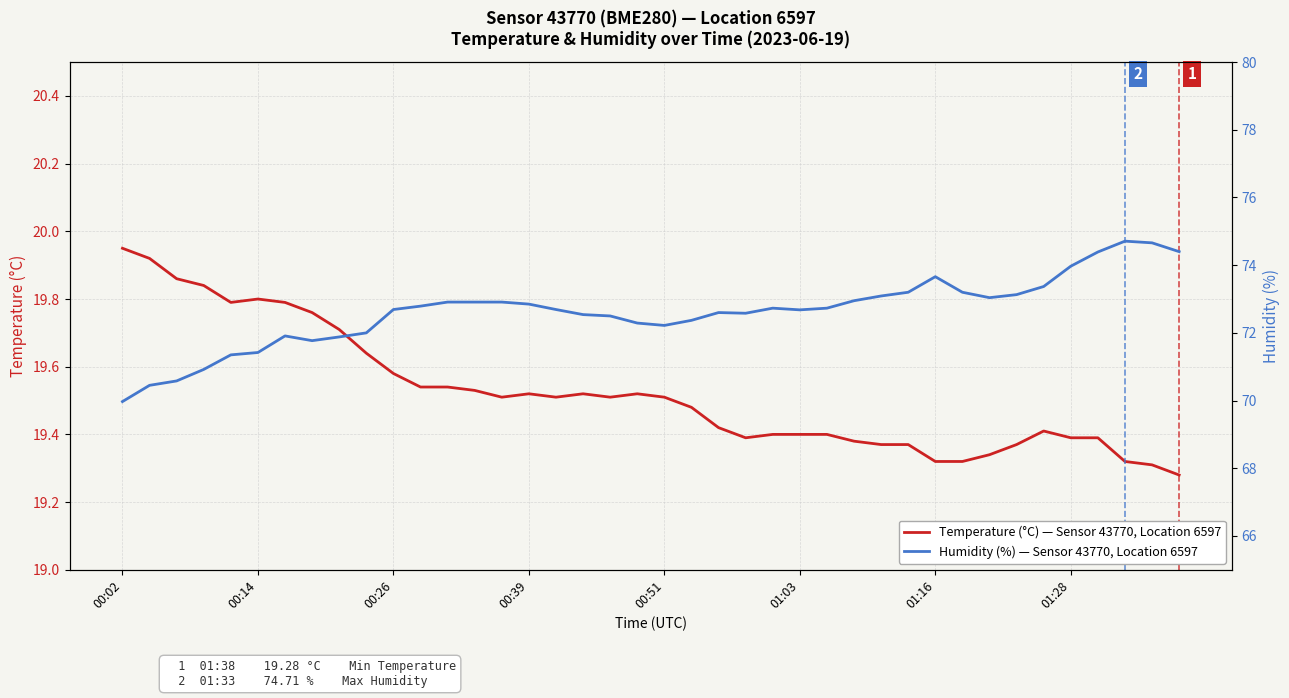

What is the greatest value displayed?

74.7